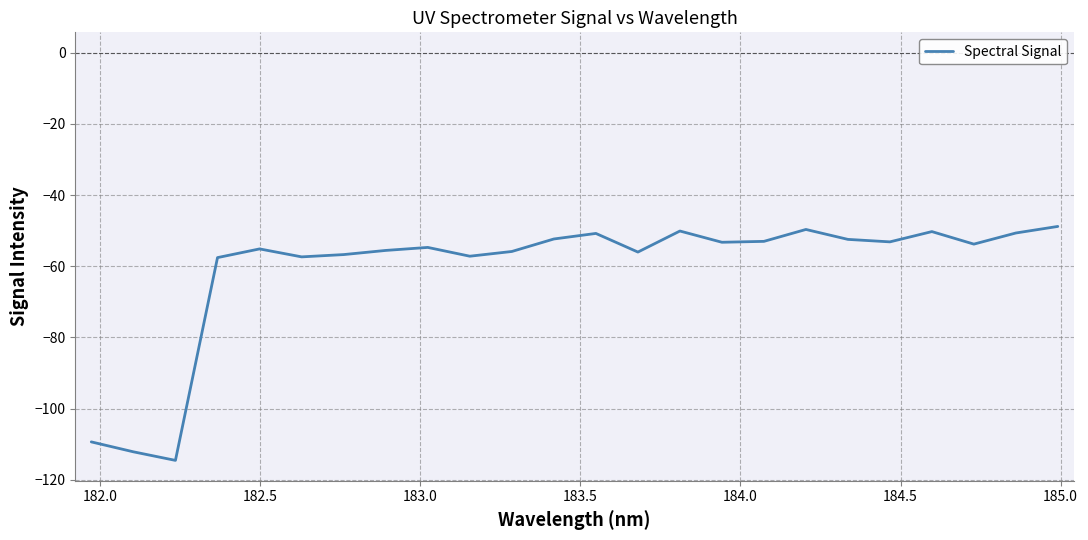

What is the maximum value shown in the chart?

-48.8